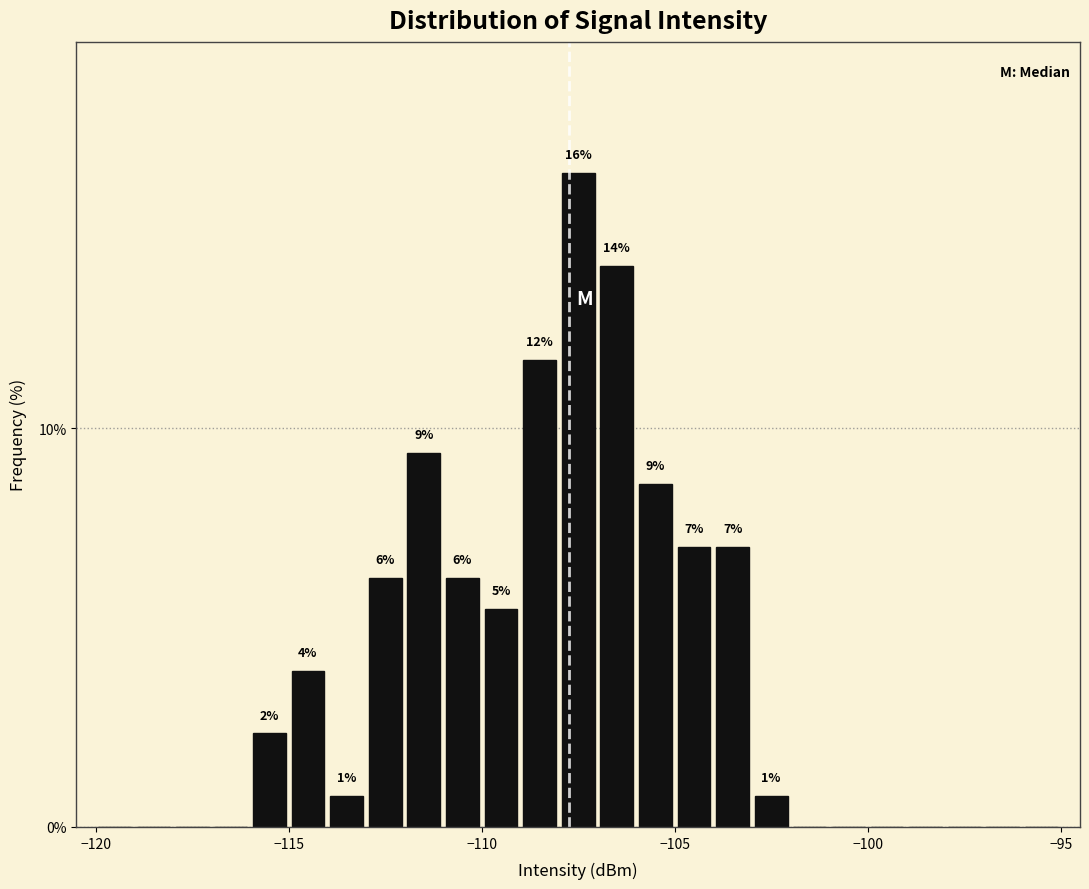

Around what value on the x-axis is the tallest bar? Give the approximate position of its centre, as read against the axis.

-107.5